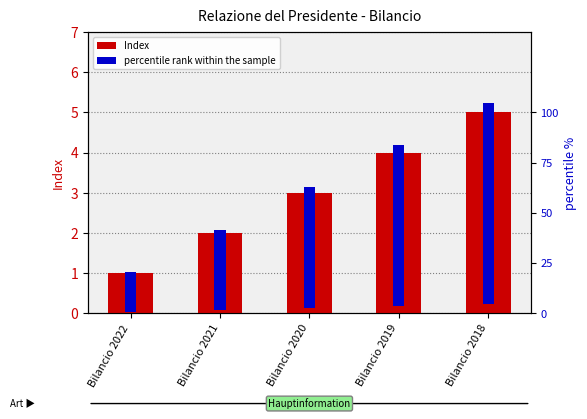

Which series has the largest total across all categories?

percentile rank within the sample